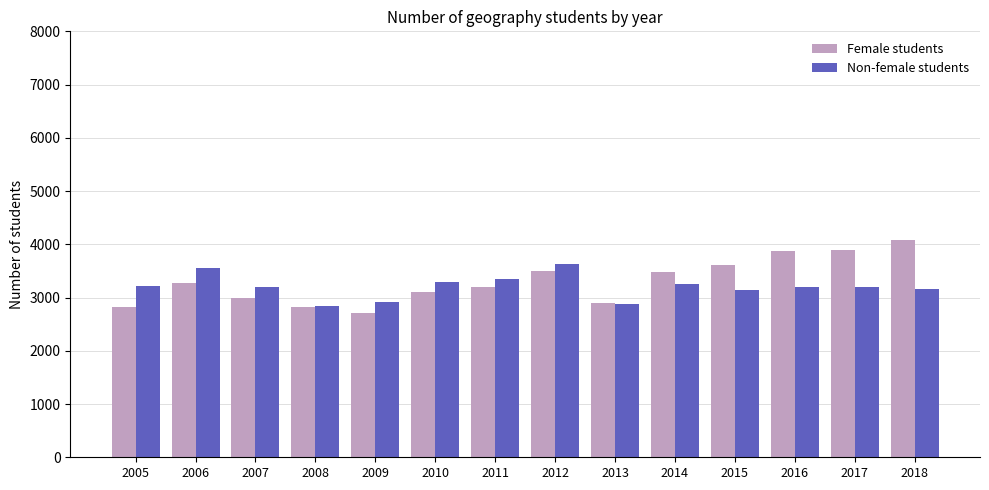

What is the sum of all Non-female students values?

44824